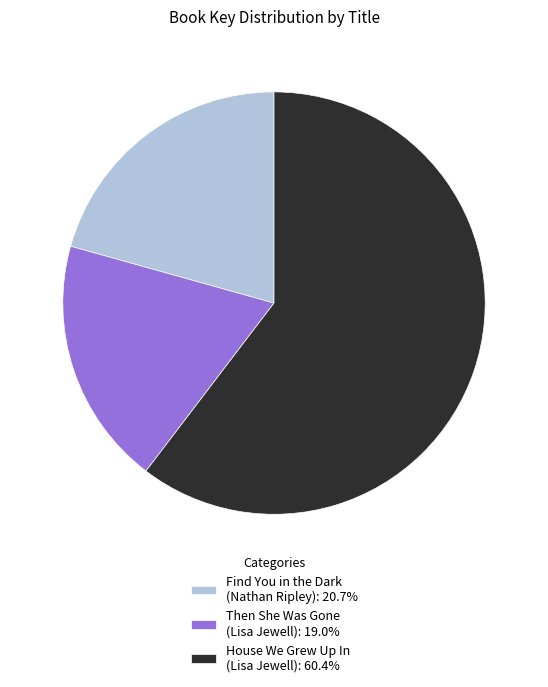

Count the number of slices in the pie.

3